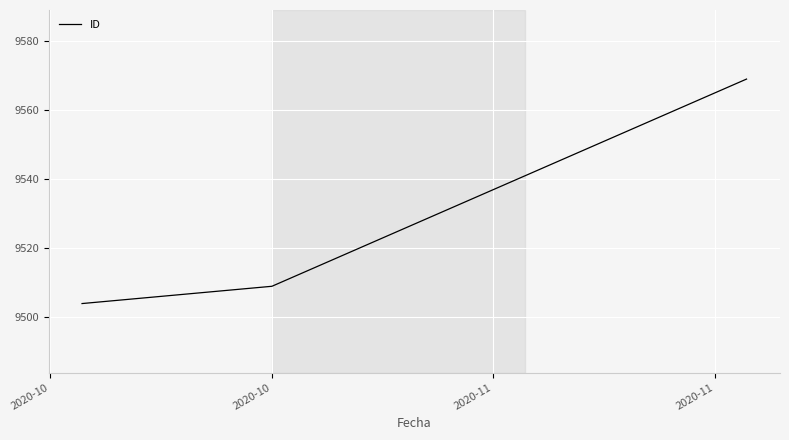

What is the minimum value shown in the chart?

9504